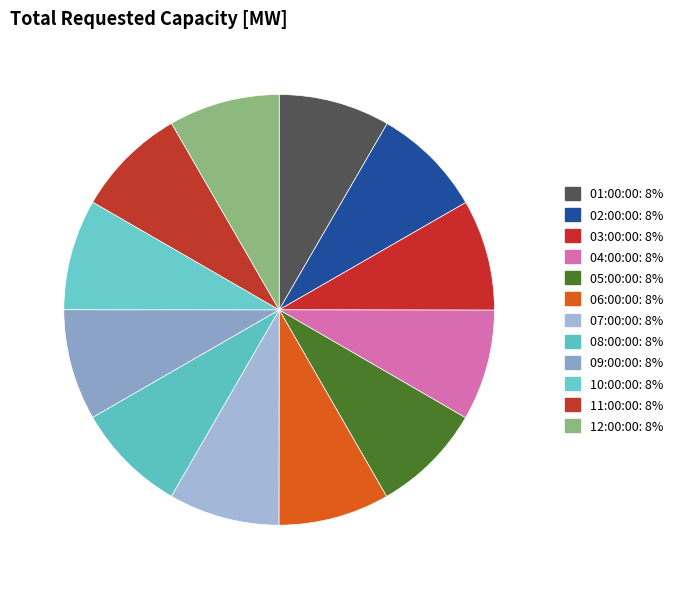

Is 09:00:00 the majority of the pie?

No